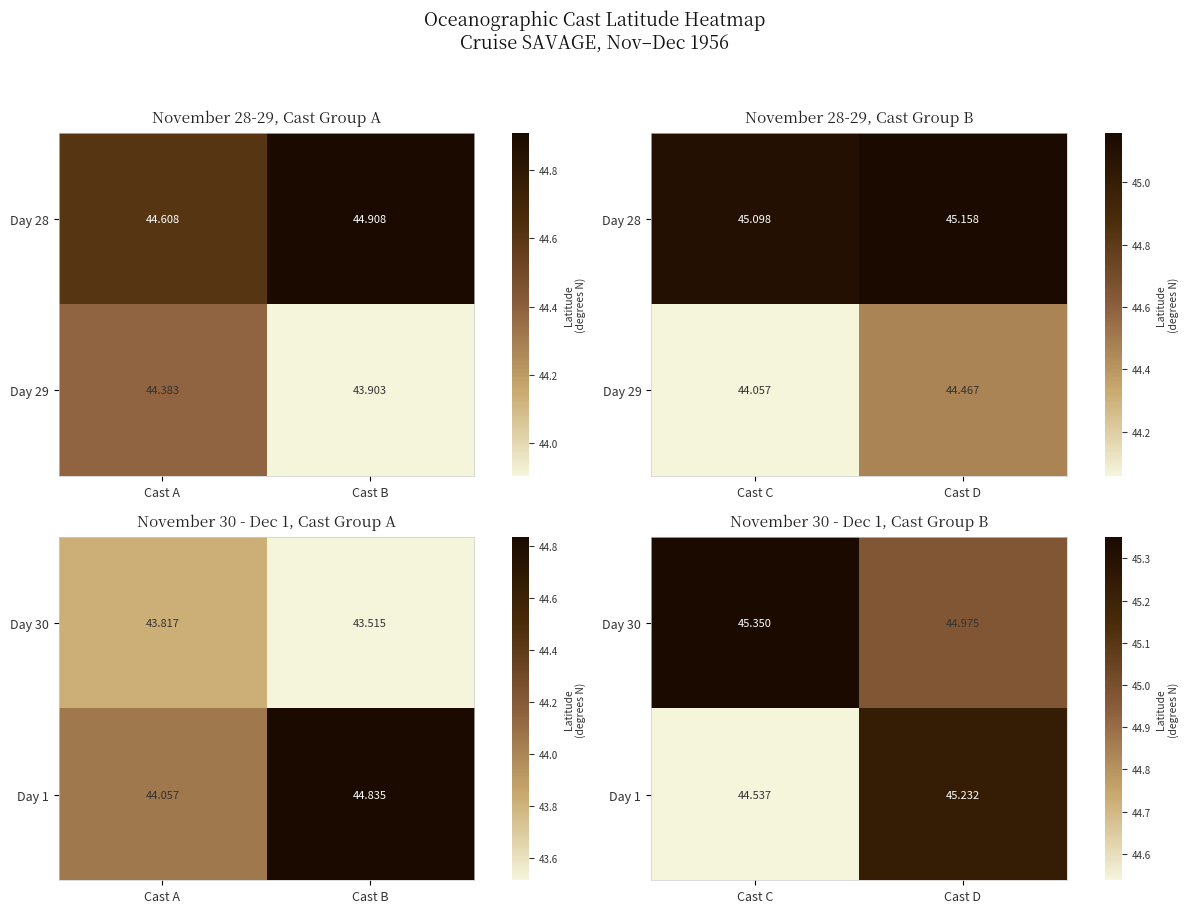

What is the maximum value for Day 1?

45.2